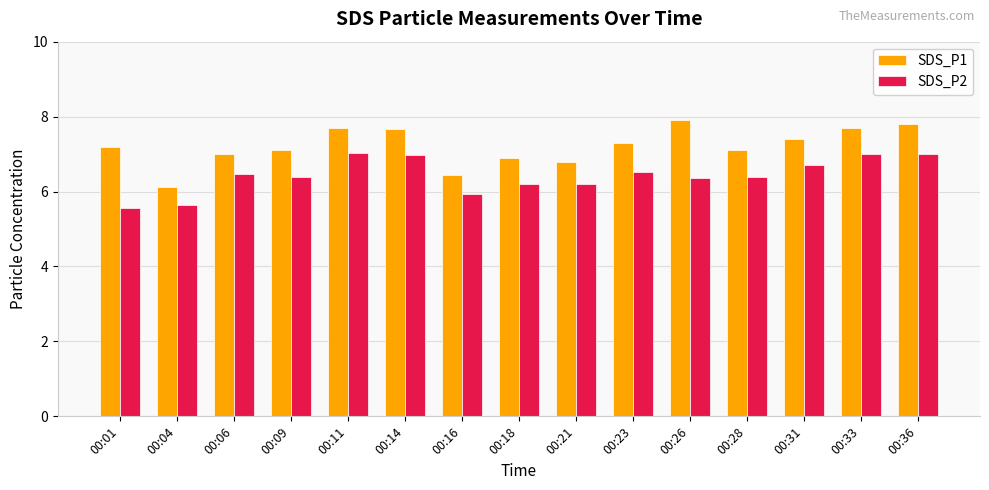

Count the number of data series in this chart.

2